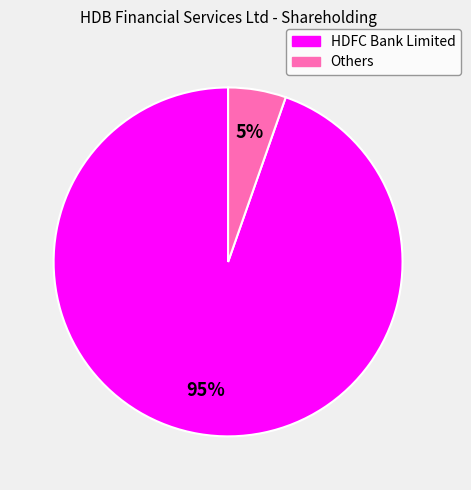

Do HDFC Bank Limited and Others together represent more than half of the pie?

Yes